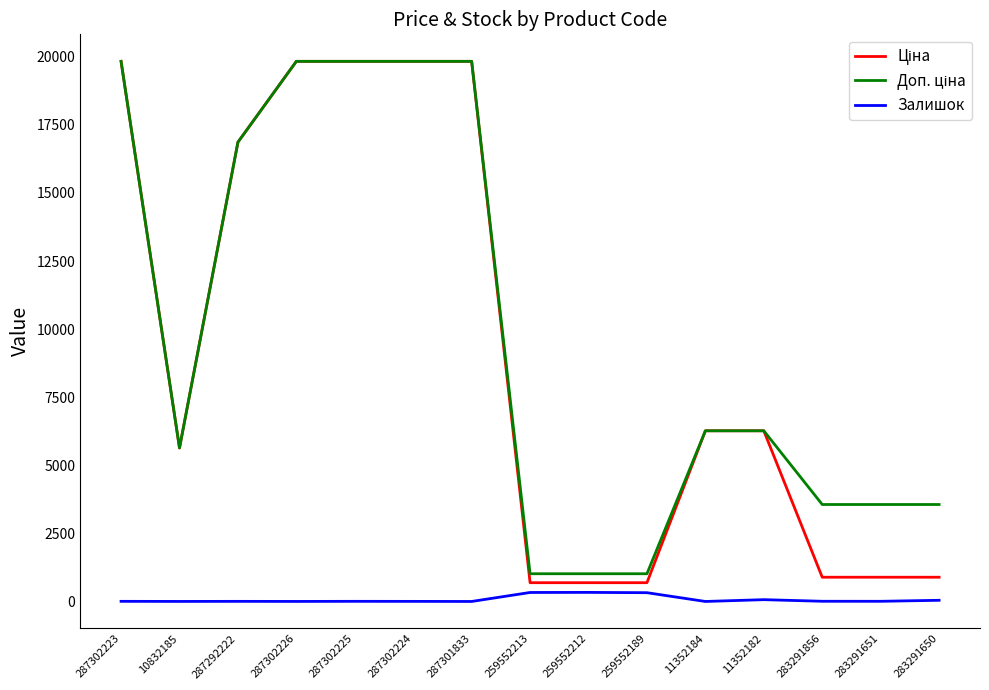

What is the sum of all Залишок values?

1126.0